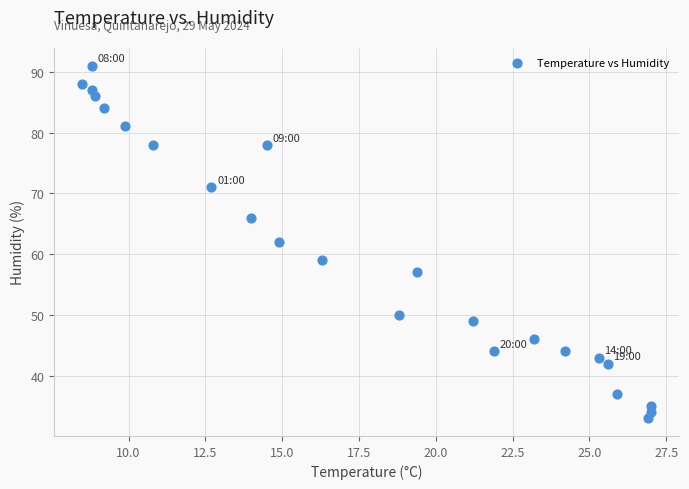

What is the range of Y values (max minus min)?

58